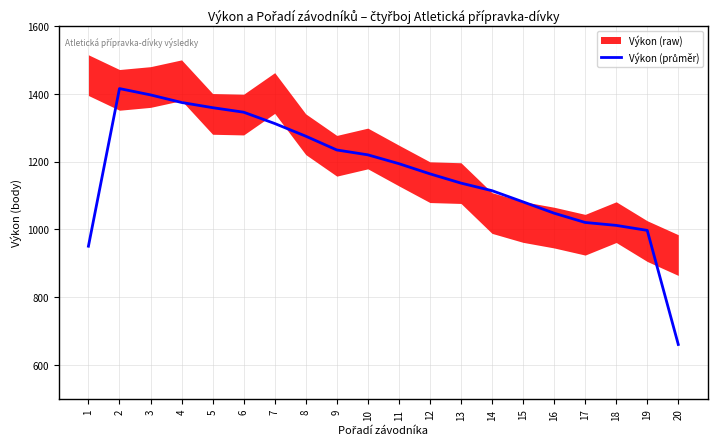

Reading right to left, list all the values displayed in this chart.

661.0	997.3	1012.0	1020.7	1048.0	1081.3	1114.3	1136.7	1164.0	1194.0	1220.0	1234.3	1275.0	1312.3	1345.7	1359.0	1374.3	1396.7	1415.3	950.7